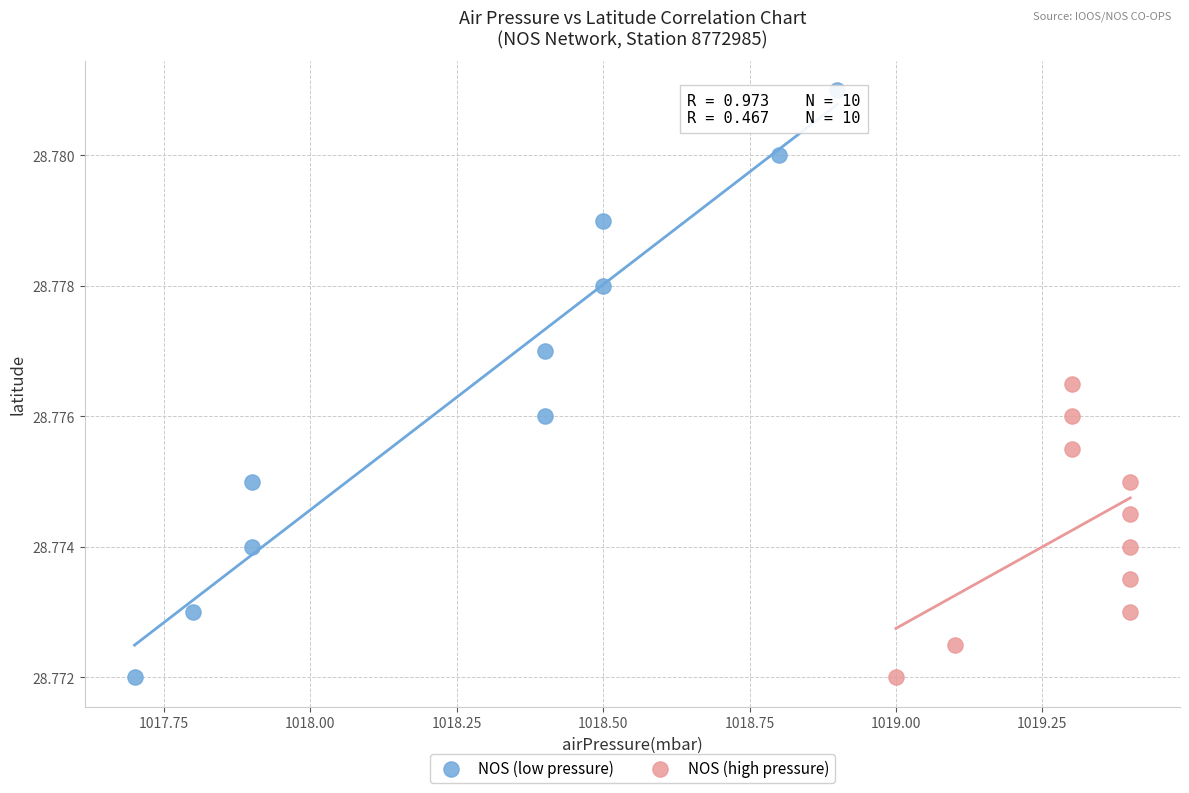

Which series has the largest Y range (max minus min)?

NOS (low pressure)